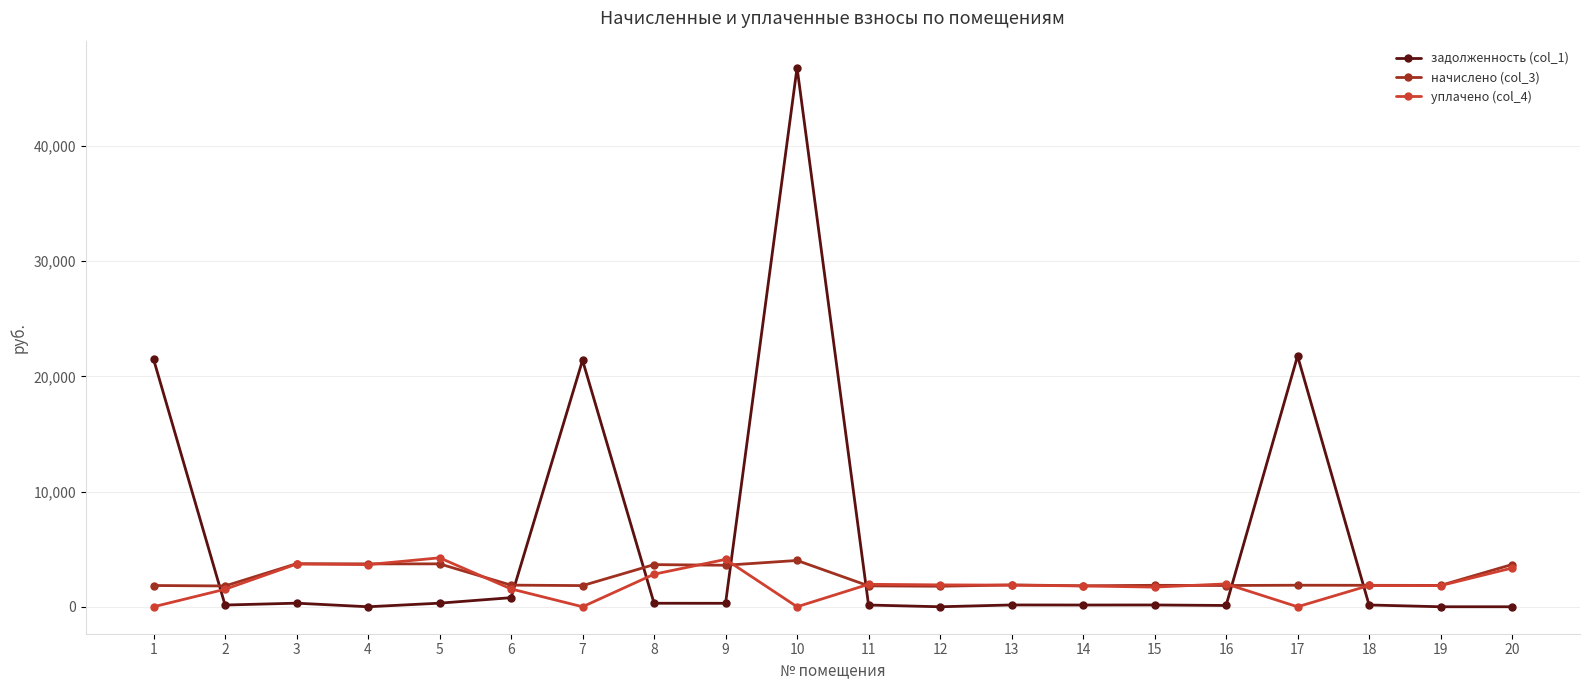

What are all the series names shown in the legend?

задолженность (col_1), начислено (col_3), уплачено (col_4)